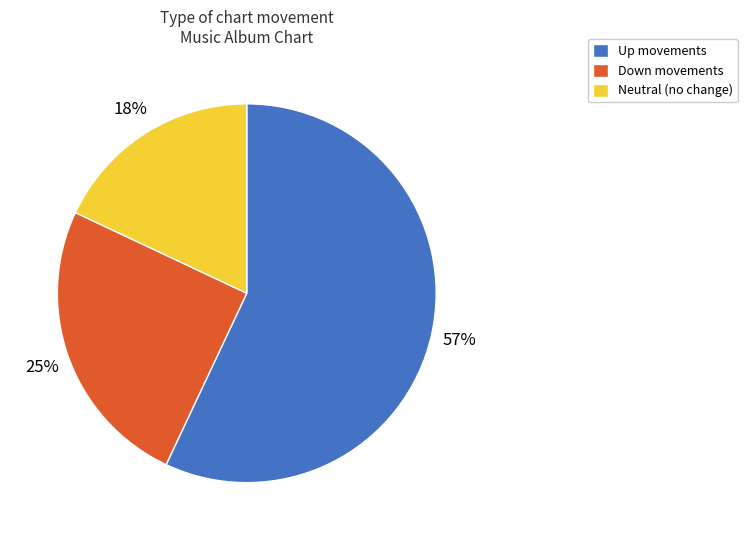

How many slices are in this pie chart?

3